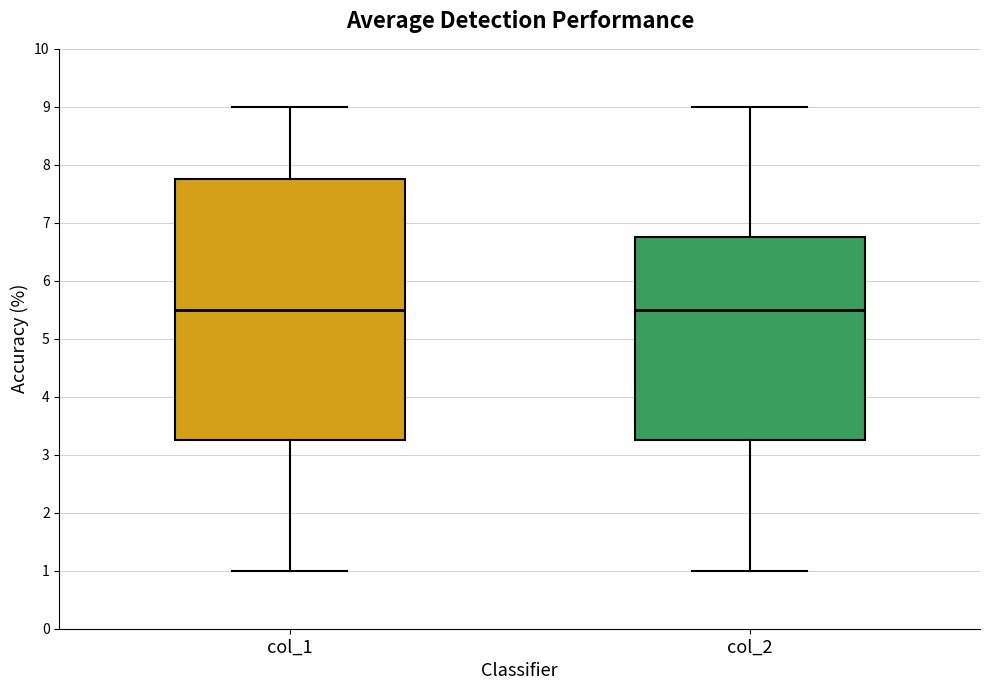

Reading left to right, read every box against the y-axis: the position of its median line, the range the box covers, and the ends of its whiskers. The values are not printed on the chart, so give them approximately, as read against the axis.

col_1: median 5.5, box 3.3 to 7.8, whiskers 1.0 to 9.0
col_2: median 5.5, box 3.3 to 6.8, whiskers 1.0 to 9.0